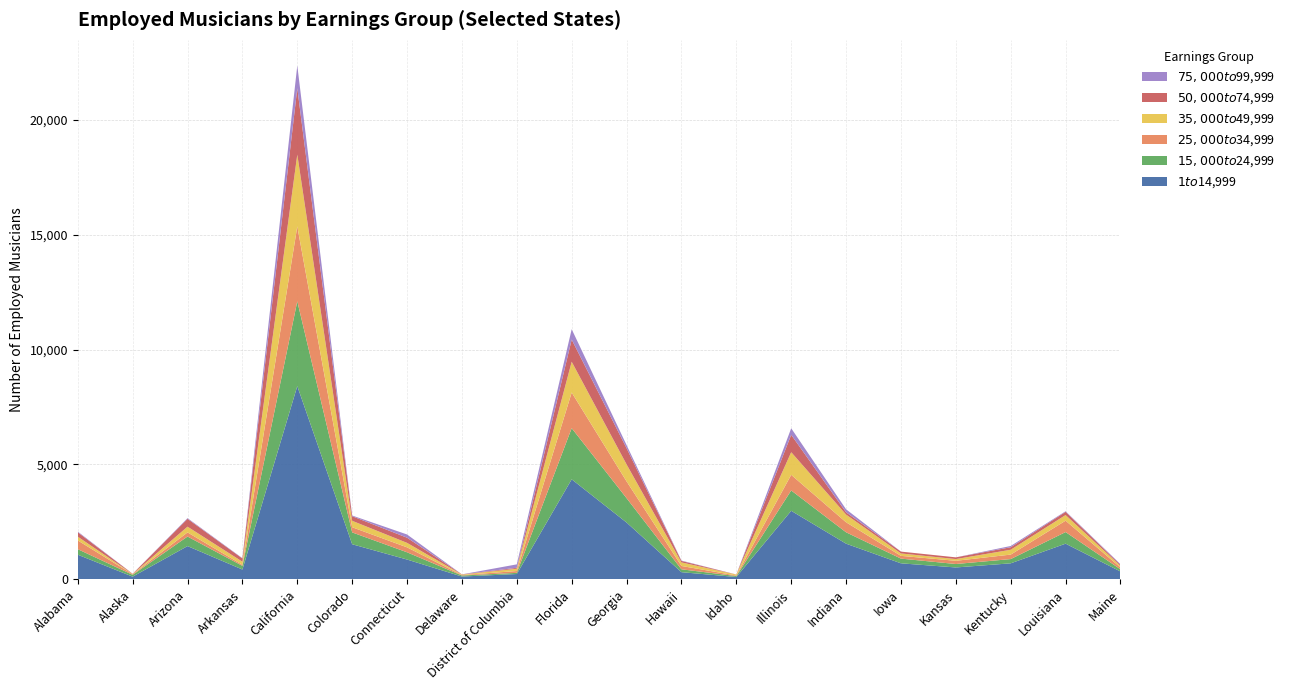

Reading left to right, what are all the values shown in this chart?

$1 to $14,999: Alabama=1075	Alaska=120	Arizona=1450	Arkansas=430	California=8410	Colorado=1530	Connecticut=865	Delaware=125	District of Columbia=235	Florida=4355	Georgia=2475	Hawaii=315	Idaho=105	Illinois=2985	Indiana=1555	Iowa=700	Kansas=520	Kentucky=700	Louisiana=1555	Maine=345
$15,000 to $24,999: Alabama=240	Alaska=80	Arizona=415	Arkansas=160	California=3690	Colorado=515	Connecticut=315	Delaware=45	District of Columbia=50	Florida=2225	Georgia=1060	Hawaii=125	Idaho=40	Illinois=885	Indiana=495	Iowa=205	Kansas=150	Kentucky=185	Louisiana=505	Maine=95
$25,000 to $34,999: Alabama=380	Alaska=25	Arizona=180	Arkansas=45	California=3255	Colorado=225	Connecticut=215	Delaware=20	District of Columbia=80	Florida=1550	Georgia=730	Hawaii=145	Idaho=25	Illinois=680	Indiana=435	Iowa=120	Kansas=140	Kentucky=195	Louisiana=495	Maine=80
$35,000 to $49,999: Alabama=165	Alaska=10	Arizona=250	Arkansas=135	California=3130	Colorado=280	Connecticut=195	Delaware=20	District of Columbia=100	Florida=1340	Georgia=740	Hawaii=155	Idaho=40	Illinois=985	Indiana=335	Iowa=105	Kansas=75	Kentucky=210	Louisiana=245	Maine=70
$50,000 to $74,999: Alabama=190	Alaska=10	Arizona=340	Arkansas=140	California=2885	Colorado=200	Connecticut=225	Delaware=10	District of Columbia=40	Florida=965	Georgia=705	Hawaii=65	Idaho=4	Illinois=755	Indiana=100	Iowa=80	Kansas=75	Kentucky=110	Louisiana=140	Maine=45
$75,000 to $99,999: Alabama=30	Alaska=0	Arizona=30	Arkansas=15	California=985	Colorado=30	Connecticut=140	Delaware=0	District of Columbia=150	Florida=450	Georgia=135	Hawaii=15	Idaho=0	Illinois=285	Indiana=130	Iowa=0	Kansas=0	Kentucky=55	Louisiana=25	Maine=30